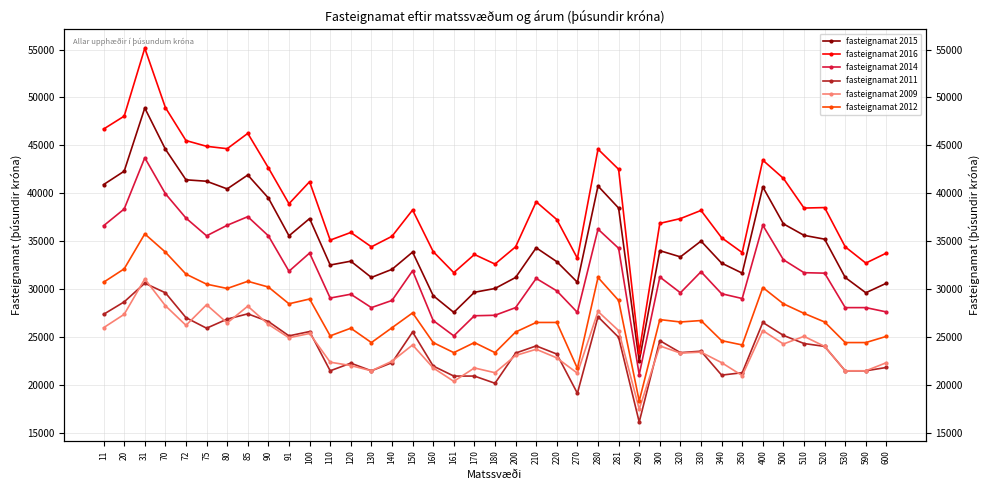

Is it true that fasteignamat 2012 equals 19418 at 80?

False